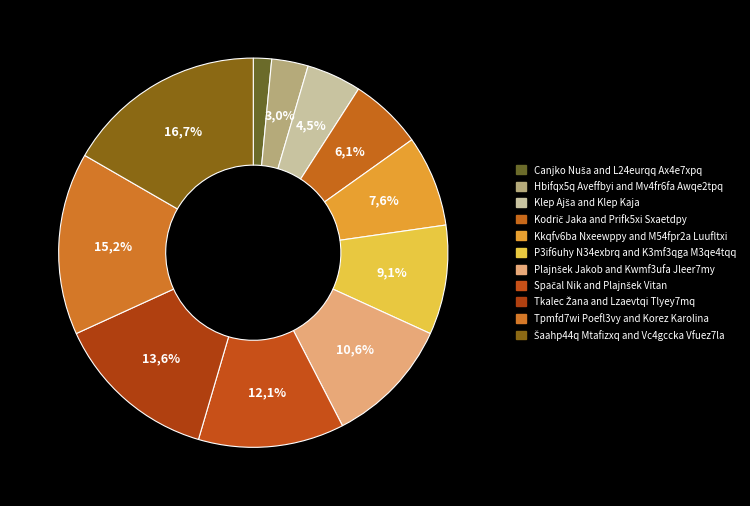

What percentage is NOT represented by P3if6uhy N34exbrq and K3mf3qga M3qe4tqq?

90.9%